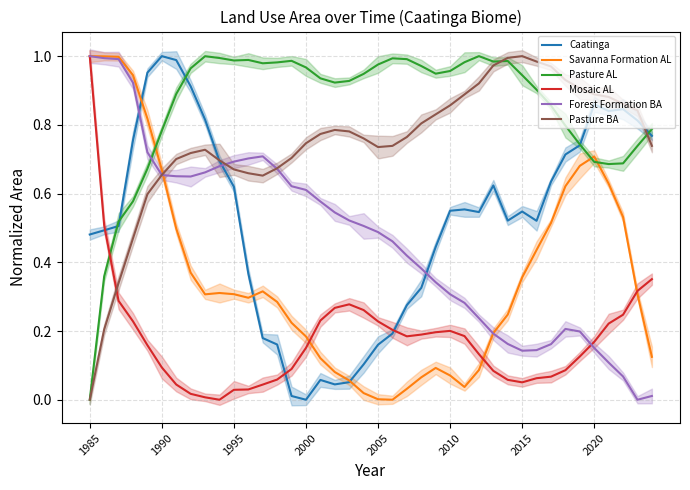

The value of Forest Formation BA at 1985 is 1.0. True or false?

True